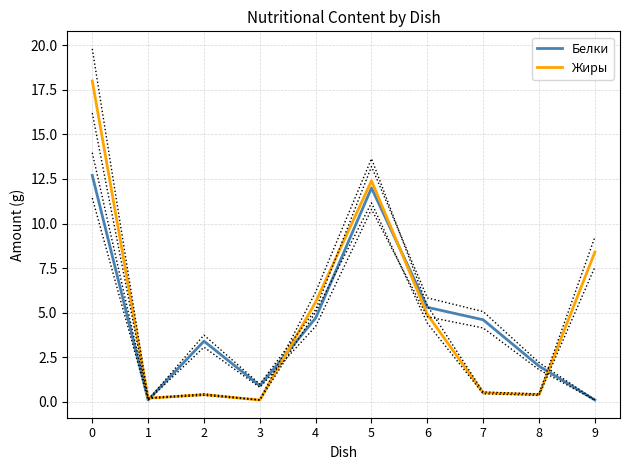

List the labels in order of Жиры value, largest first.

0, 5, 9, 4, 6, 7, 2, 8, 1, 3